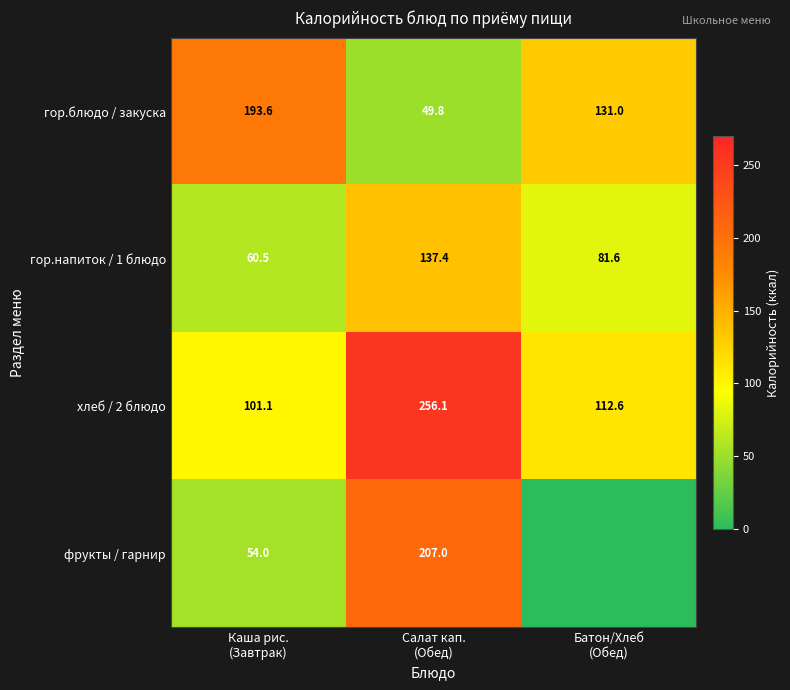

What is the lowest value of the хлеб / 2 блюдо series?

101.1